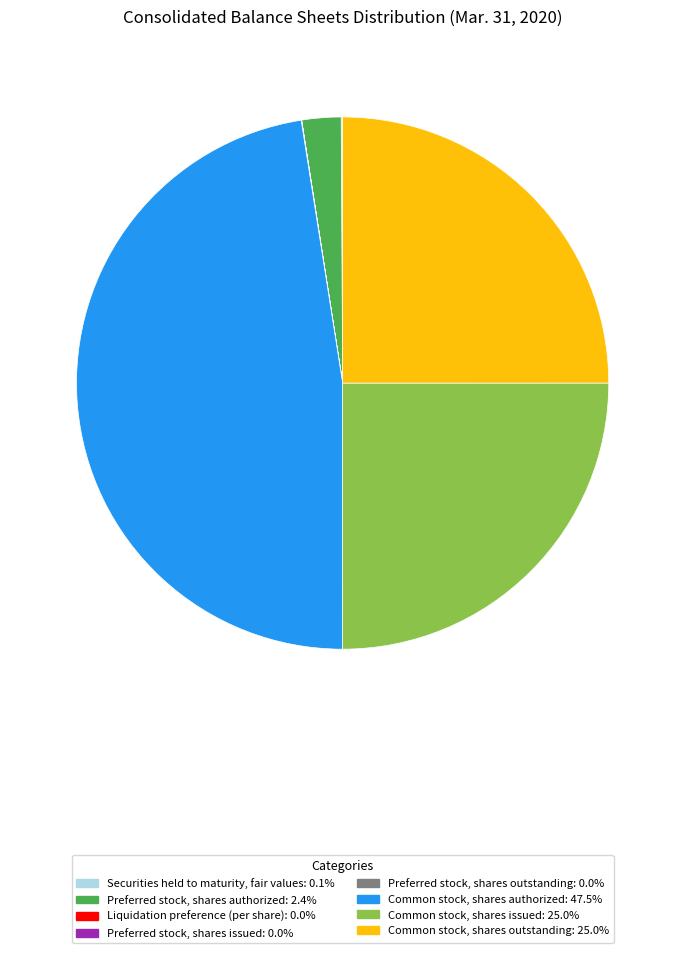

Does Common stock, shares issued represent more than half of the total?

No